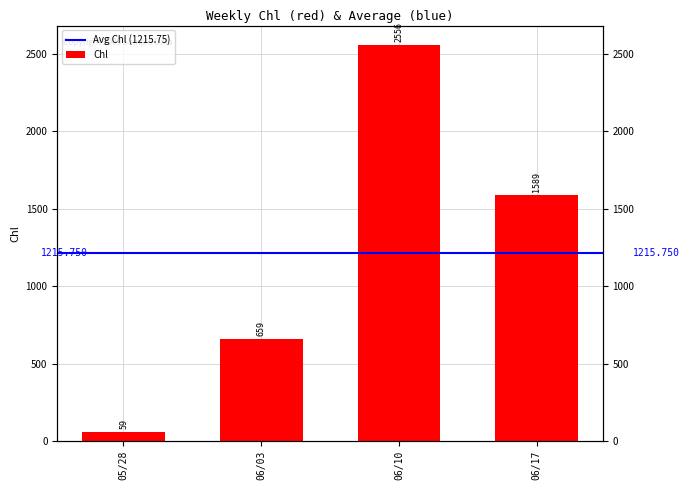

What is the sum of the values at 05/28 and 06/03?

718